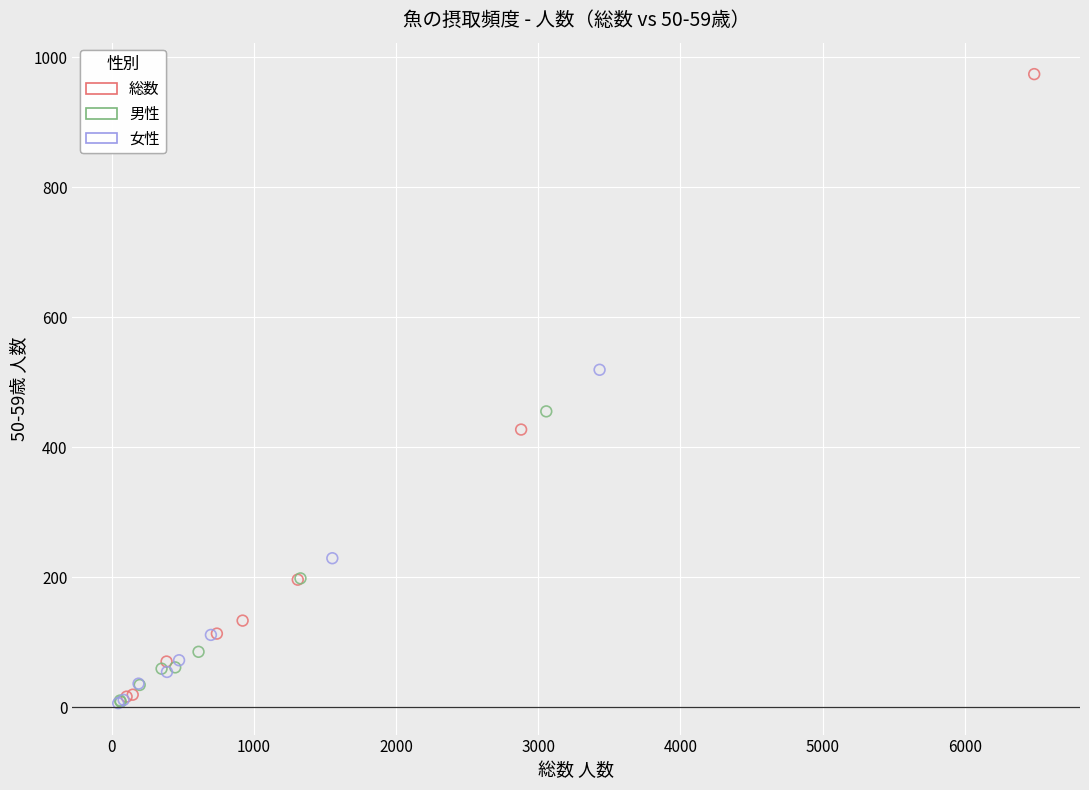

Which series contains the highest Y value?

総数